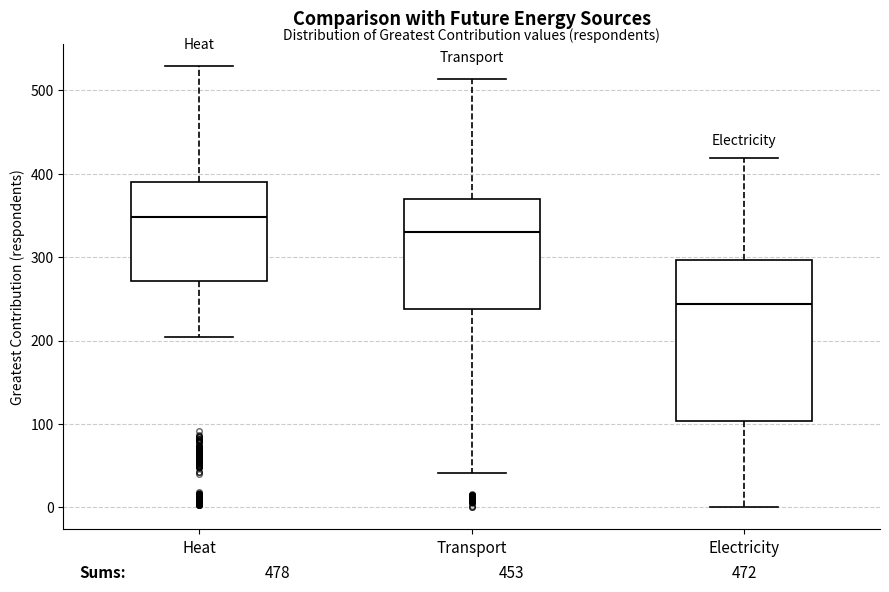

Where does the median line of the box for Heat sit on the y-axis? The values are not printed on the chart, so give them approximately, as read against the axis.

350